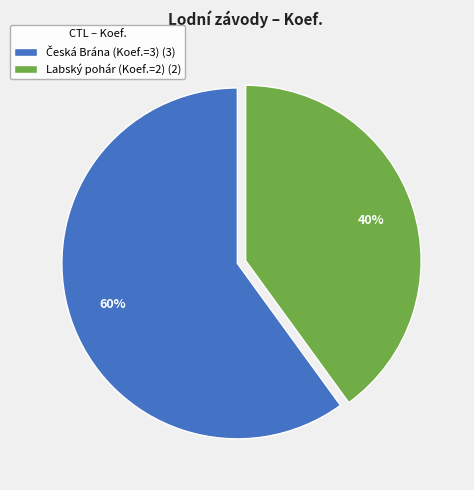

The Labský pohár (Koef.=2) (2) slice represents 27% of the pie. True or false?

False